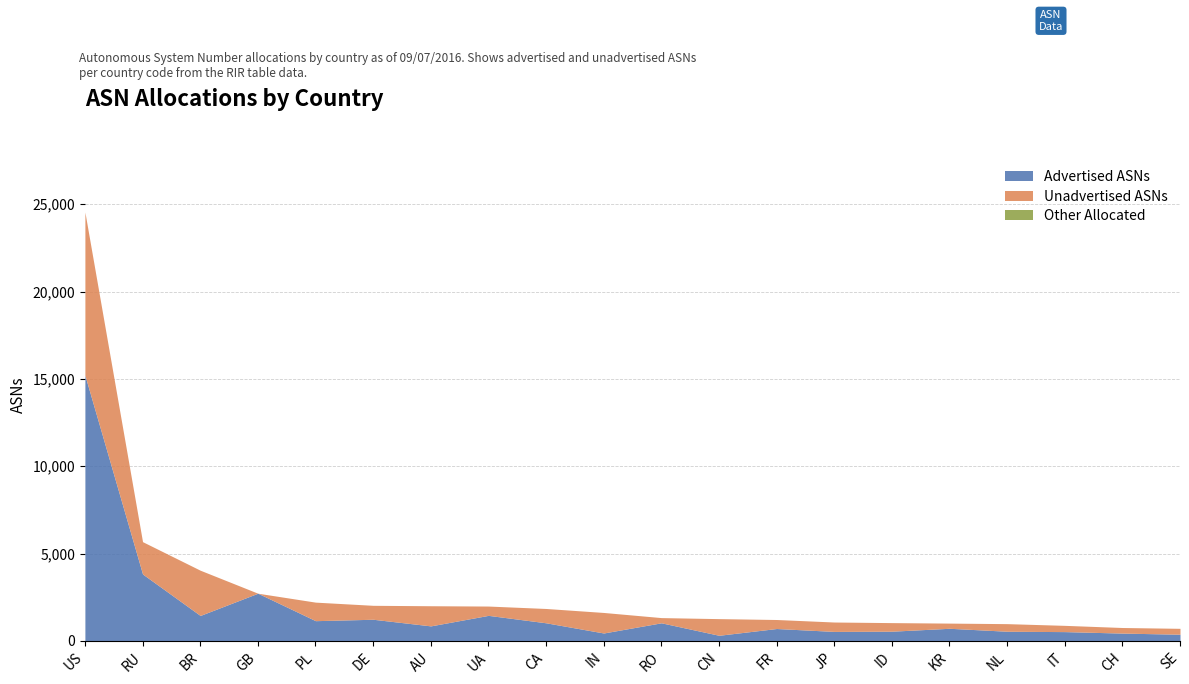

What is the approximate value of Total ASNs at AU, to the nearest 100?

2000